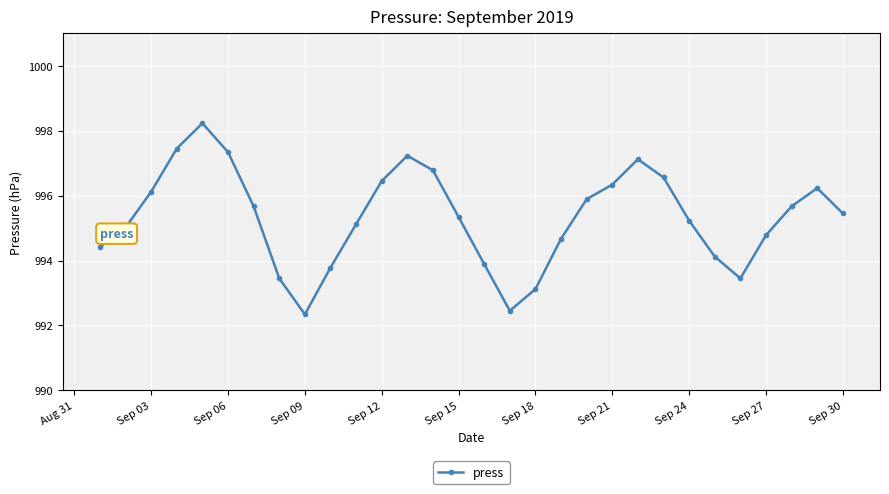

True or false: the data has more than 1 interior local peaks.

True